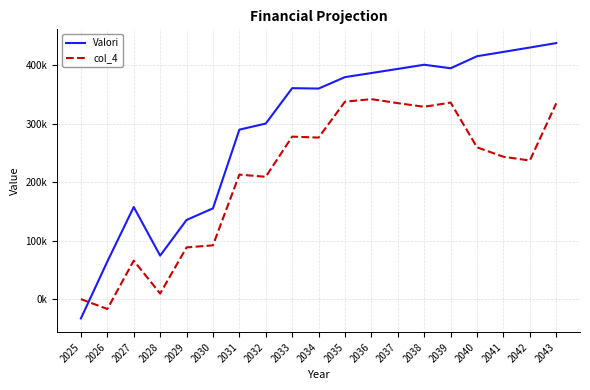

How many positive values does the Valori series have?

18